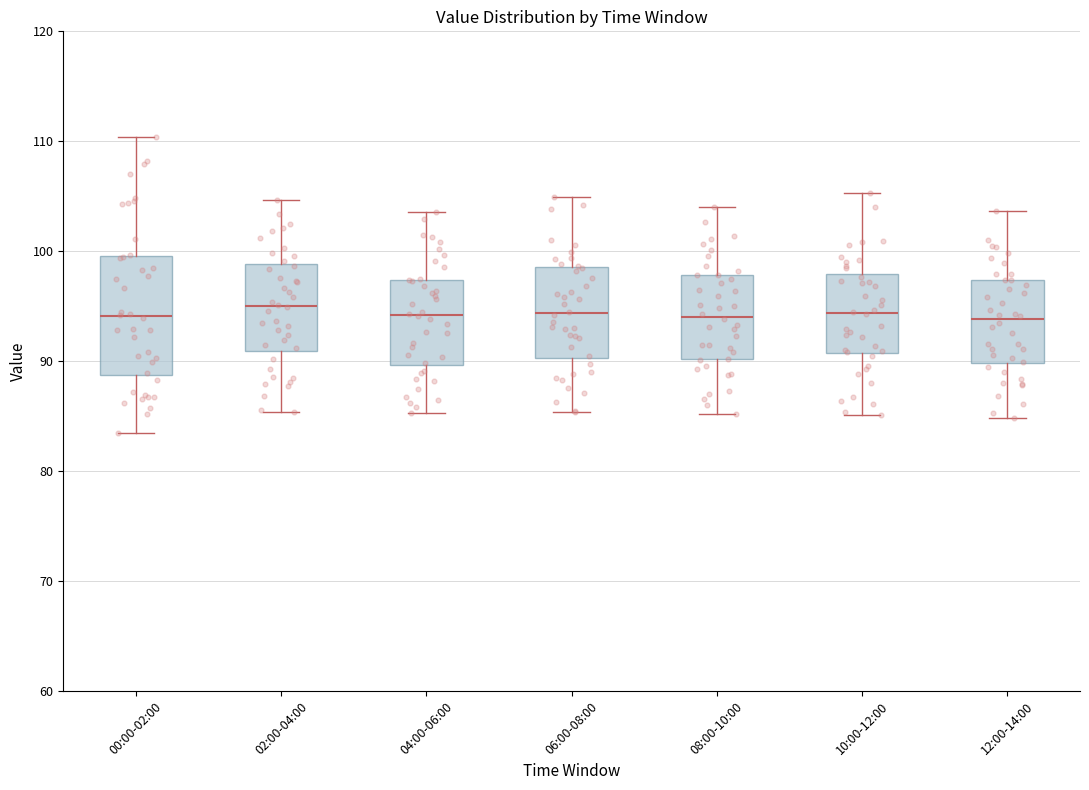

Reading left to right, transcribe this box plot: for each box, give where its median line is, the range the box spans, and where its two whiskers end, as read against the y-axis. The values are not printed on the chart, so give them approximately, as read against the axis.

00:00-02:00: median 94, box 89 to 100, whiskers 83 to 110
02:00-04:00: median 95, box 91 to 99, whiskers 85 to 105
04:00-06:00: median 94, box 90 to 97, whiskers 85 to 104
06:00-08:00: median 94, box 90 to 99, whiskers 85 to 105
08:00-10:00: median 94, box 90 to 98, whiskers 85 to 104
10:00-12:00: median 94, box 91 to 98, whiskers 85 to 105
12:00-14:00: median 94, box 90 to 97, whiskers 85 to 104